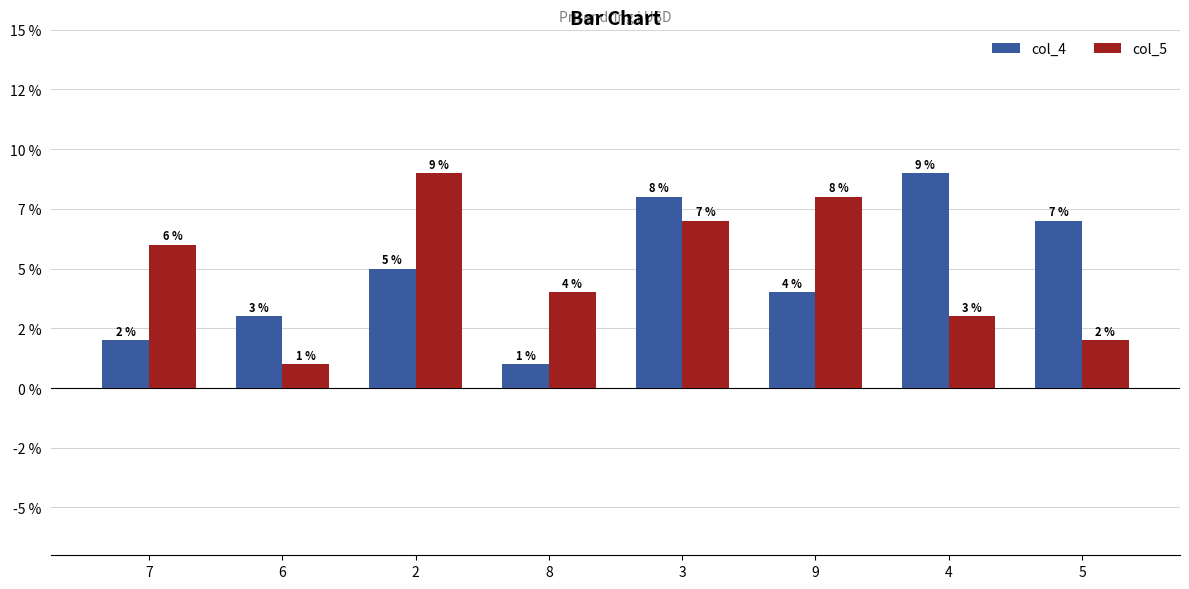

What are all the series names shown in the legend?

col_4, col_5